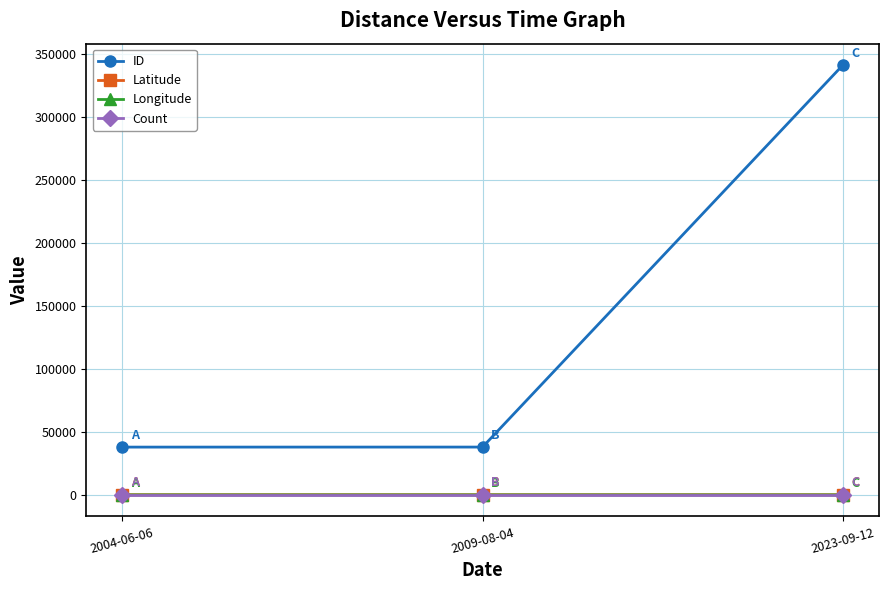

Which series has the largest range (max minus min)?

ID